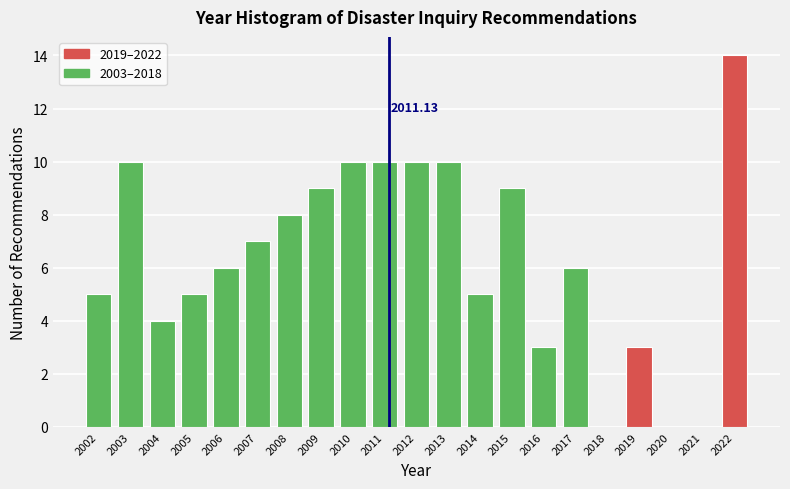

Which range on the x-axis has the tallest bar?

2021.5 to 2022.5